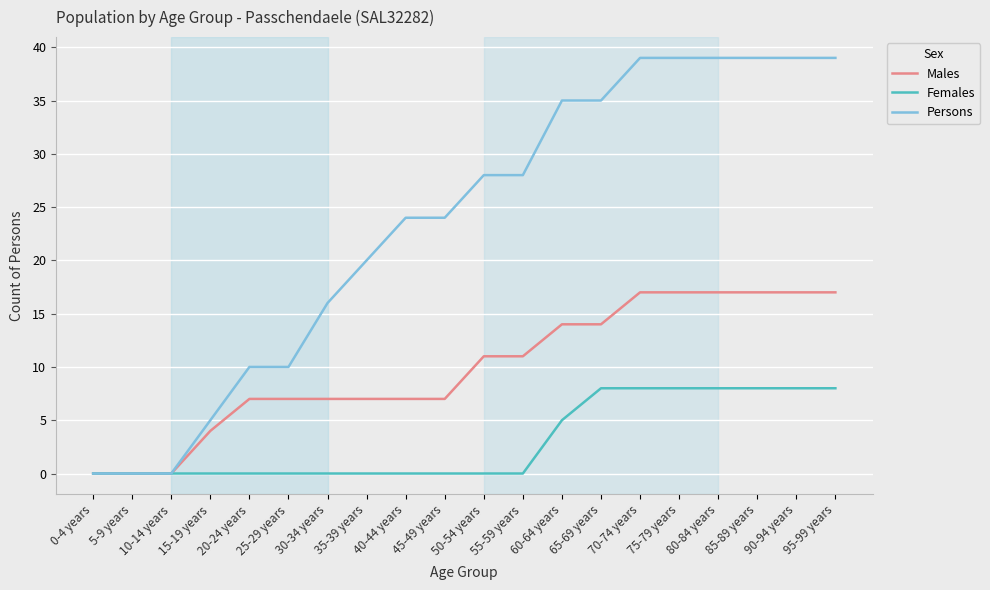

What value does the Males series have at 80-84 years?

17